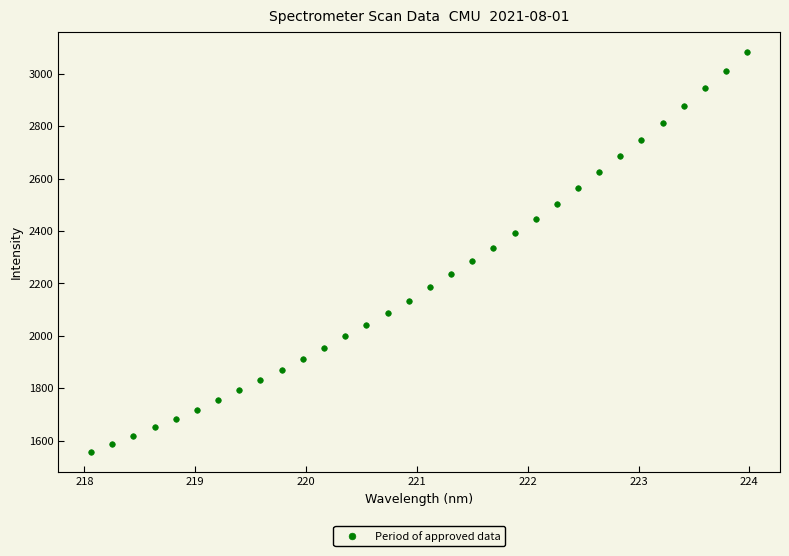

What is the range of X values (max minus min)?

5.9